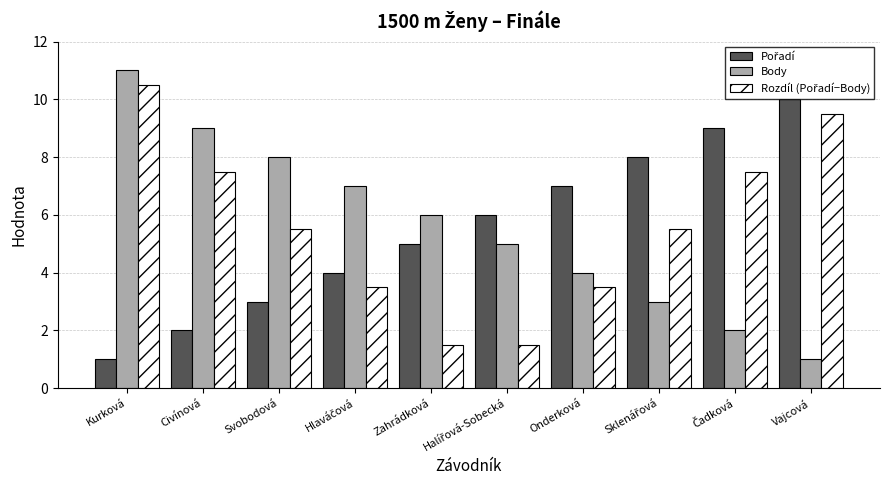

At which category is the sum across all series the highest?

Kurková